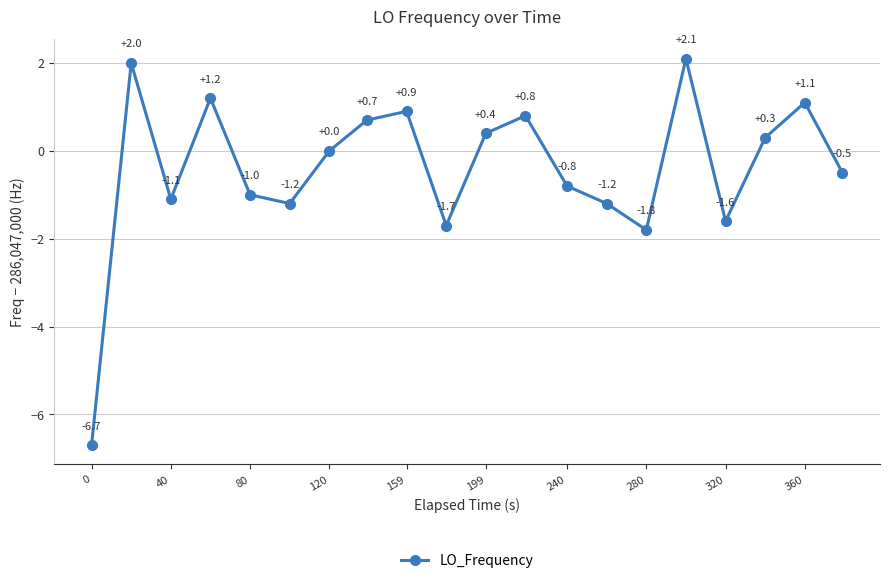

How many series are shown in this chart?

1